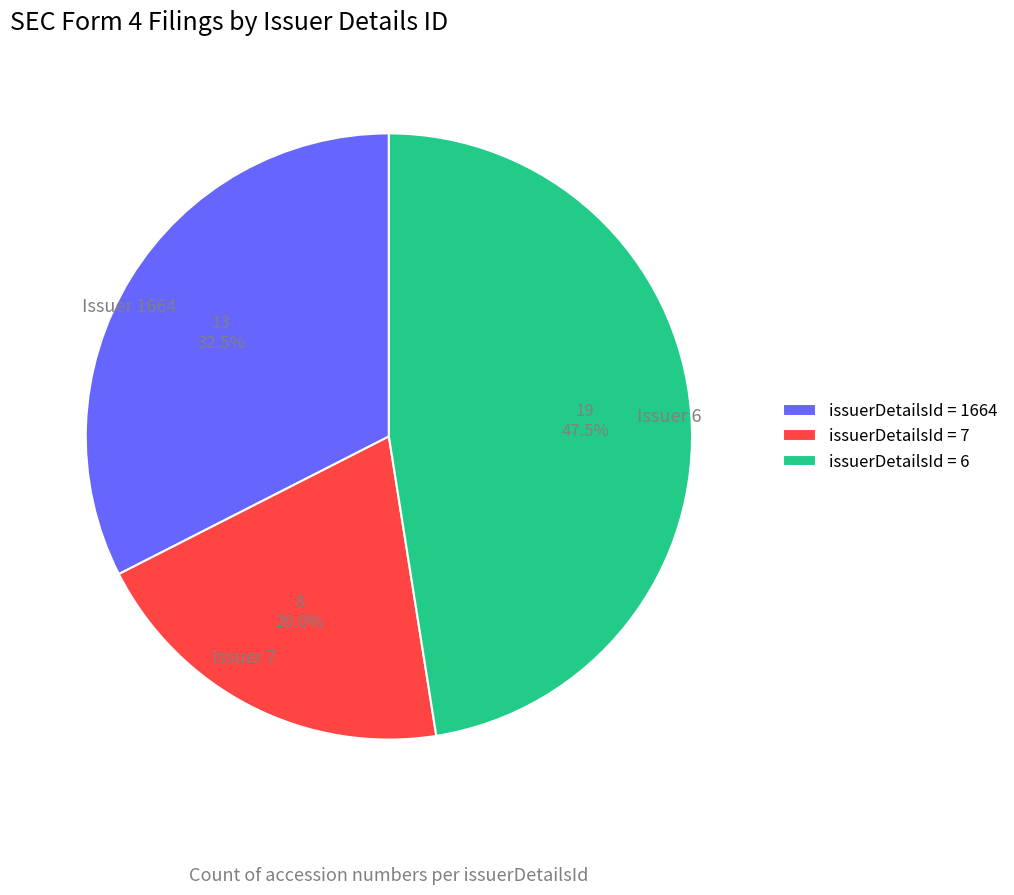

Do Issuer 6 and Issuer 1664 together represent more than half of the pie?

Yes